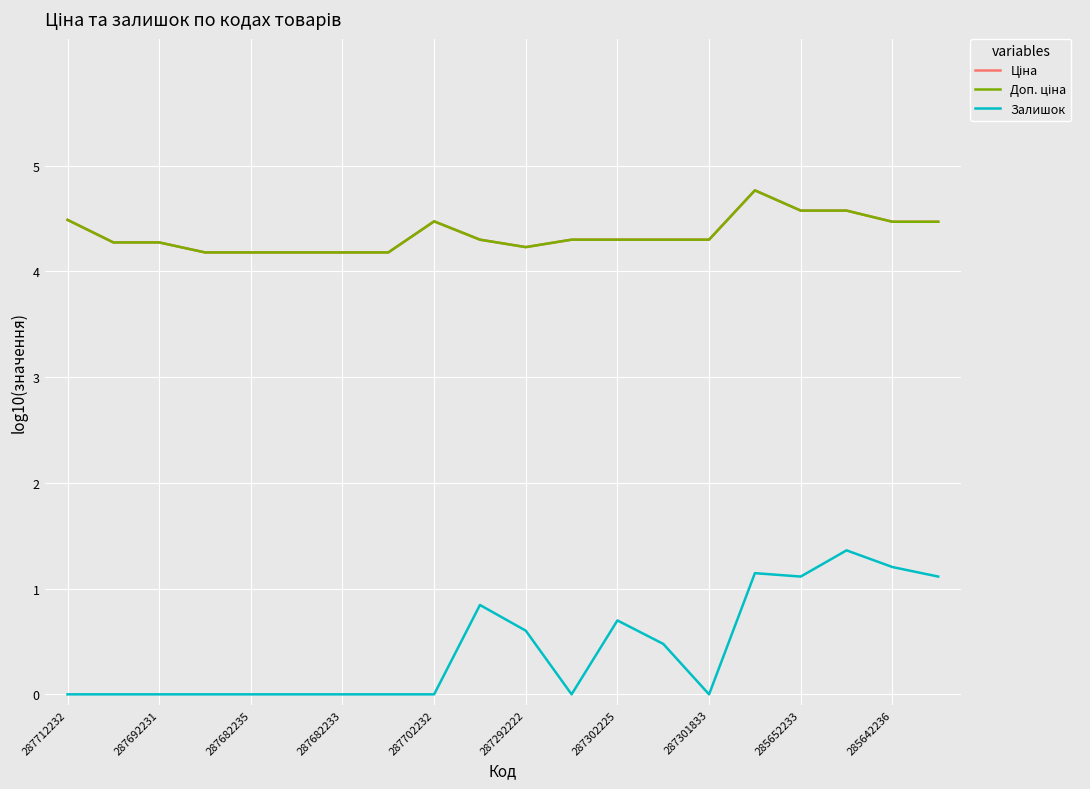

True or false: Залишок and Доп. ціна intersect in this chart.

False